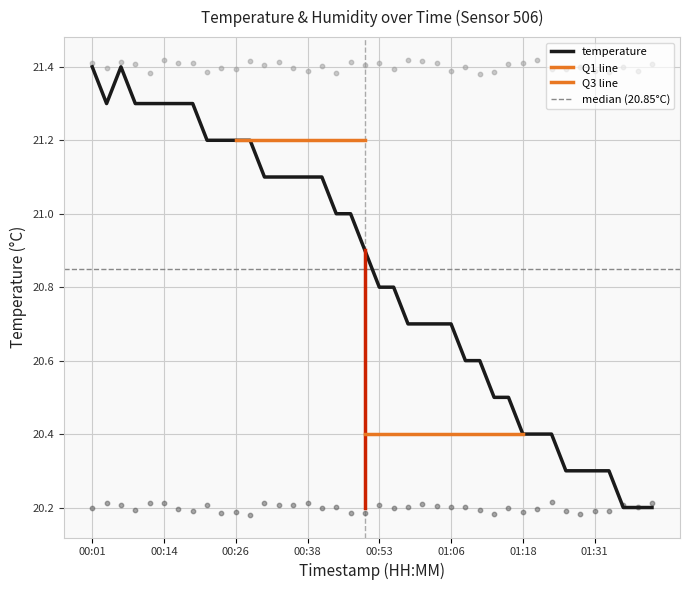

Which has a higher value, 01:03 or 01:11?

01:03